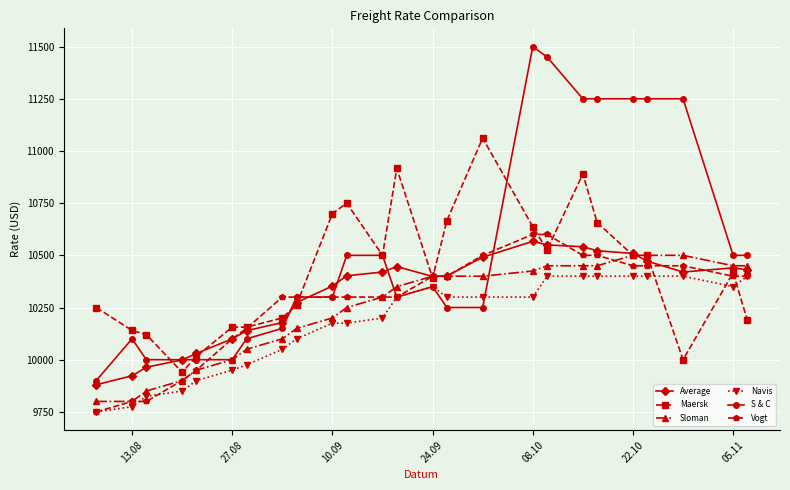

True or false: Sloman and Average intersect in this chart.

True